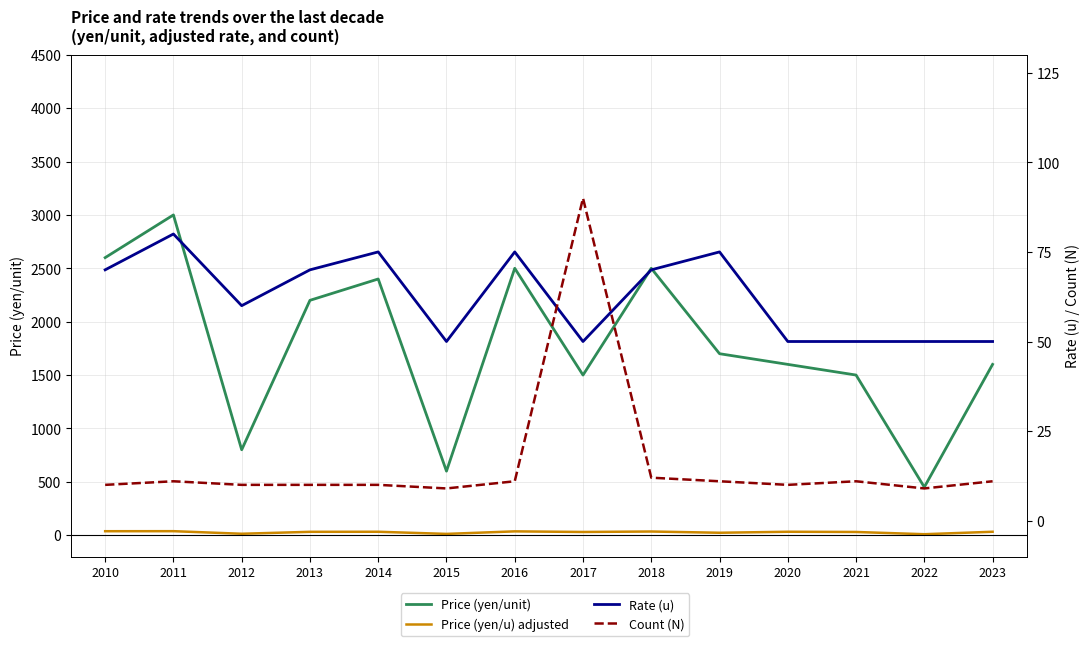

The Price (yen/unit) series shows 1500.0 at 2021. True or false?

True